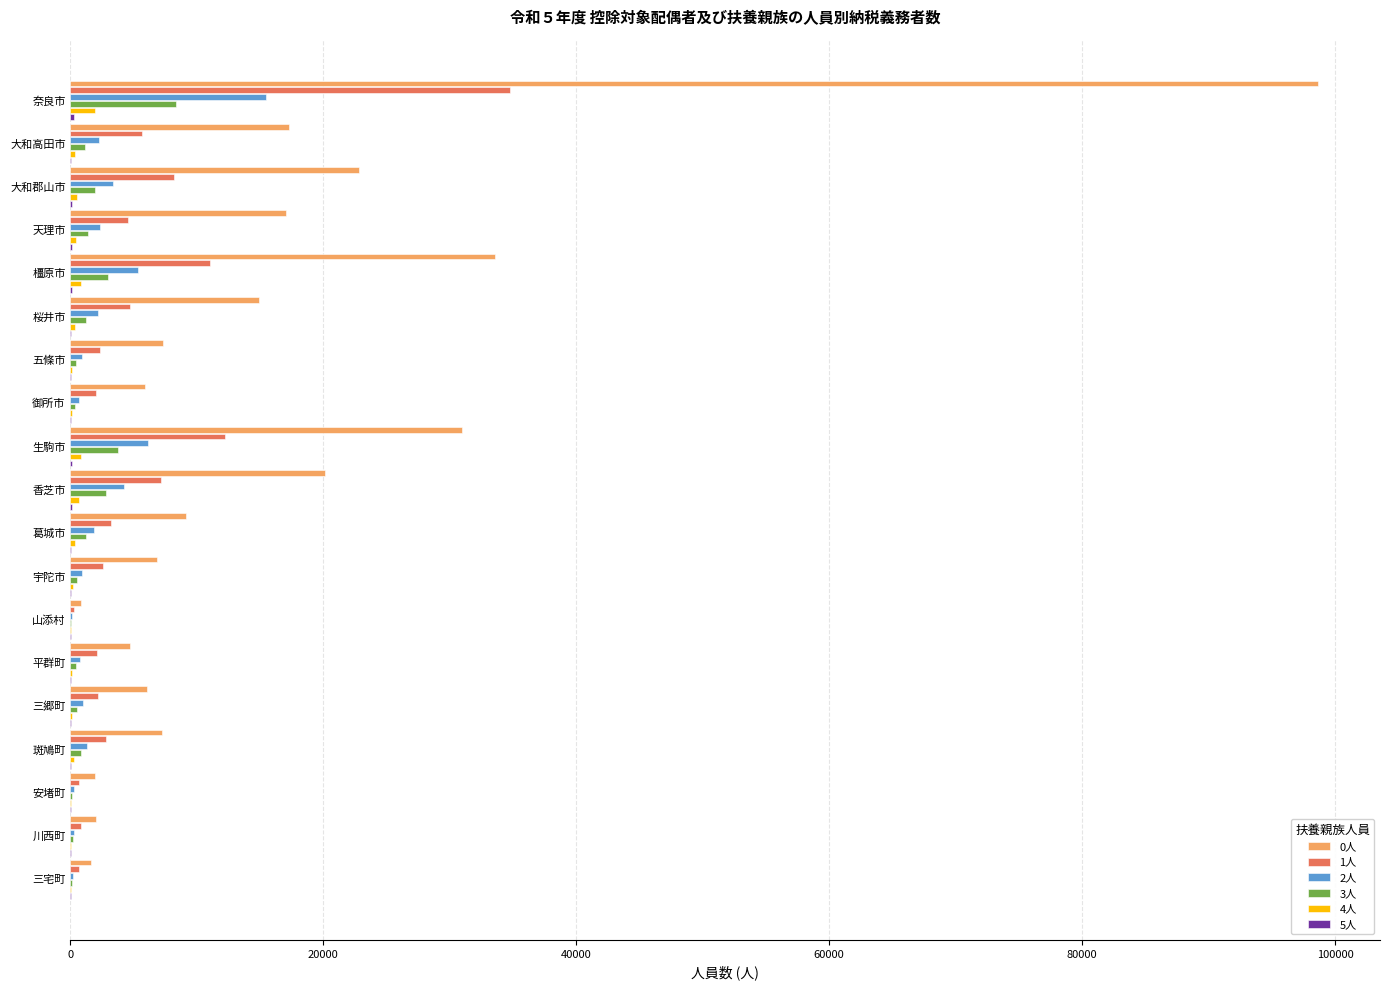

The 1人 series shows 8198 at 大和郡山市. True or false?

True